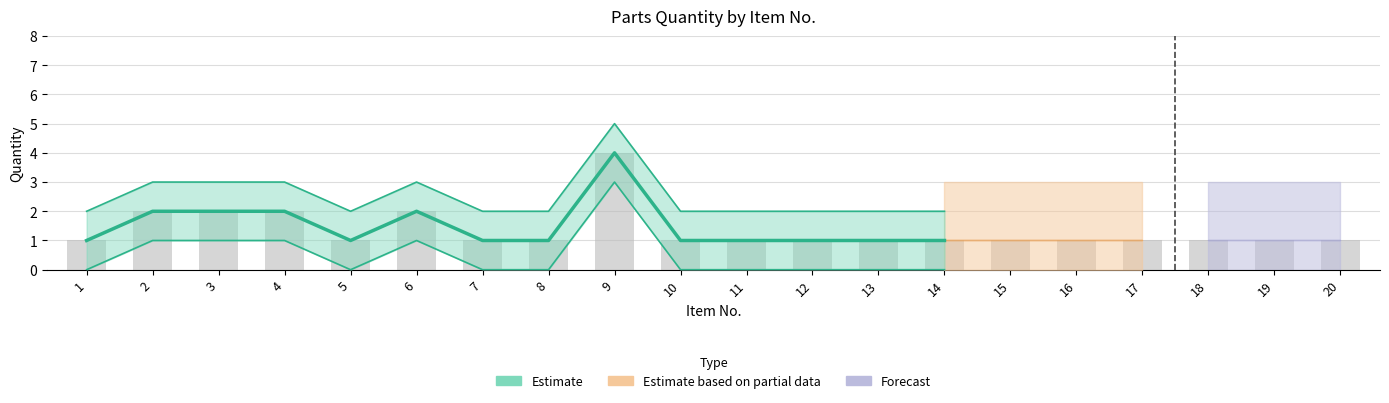

How many values in the qty_upper series exceed 2?

5